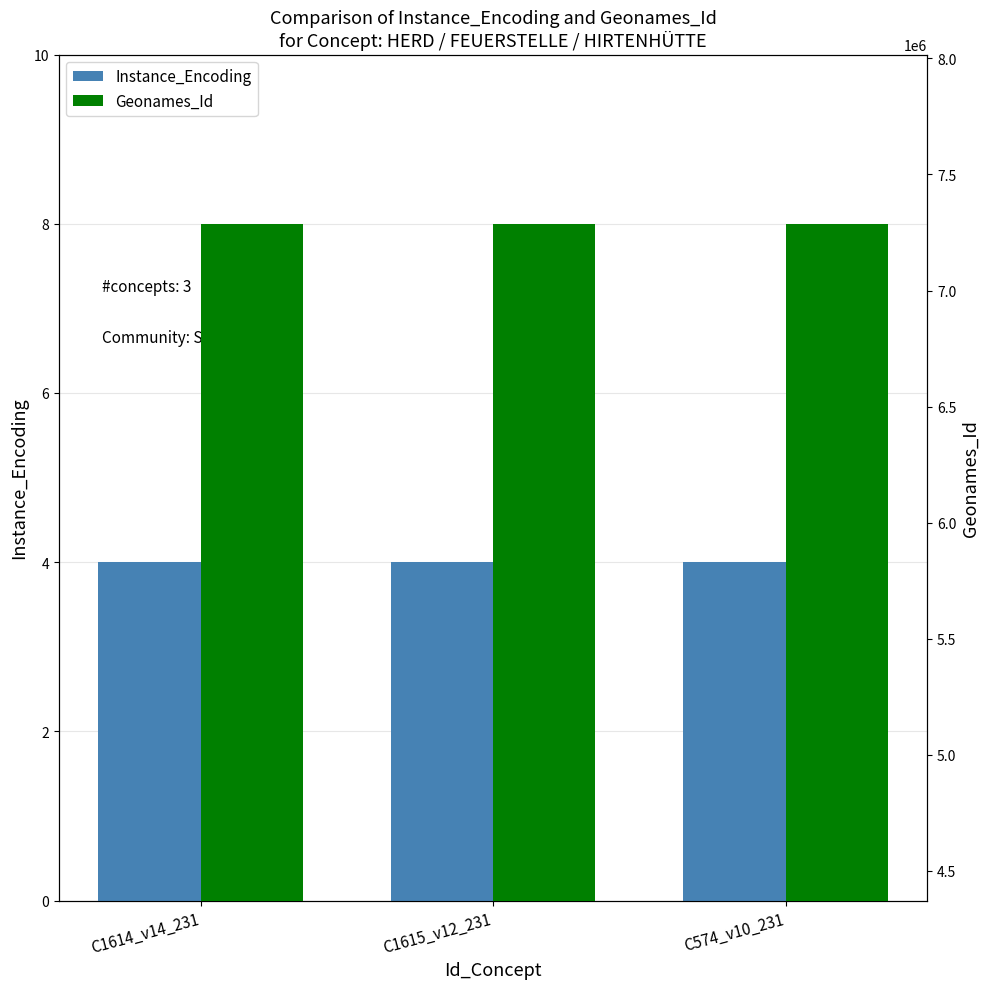

At which category is the sum across all series the highest?

C1614_v14_231